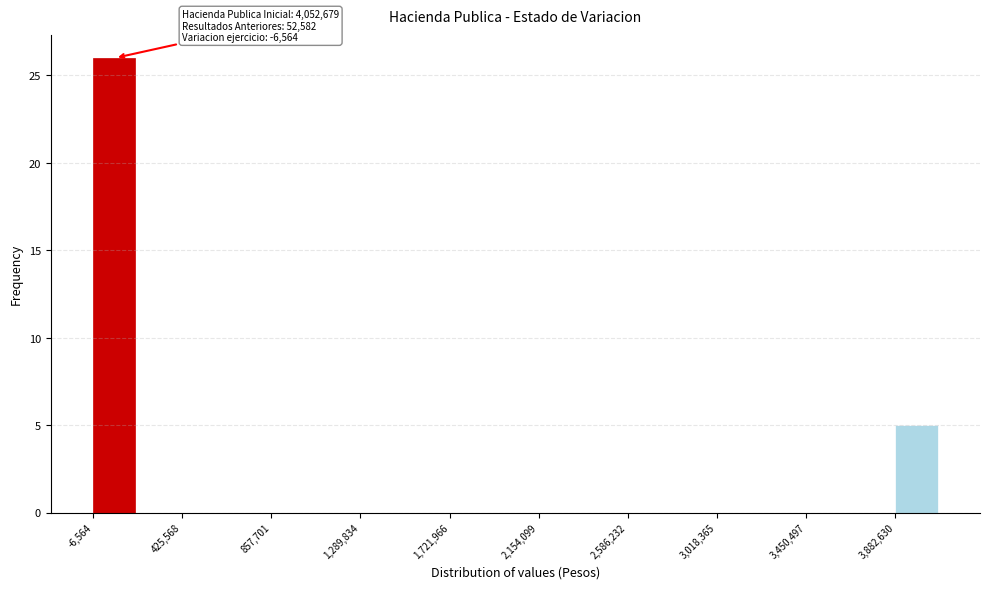

Which range on the x-axis has the tallest bar?

0 to 200000